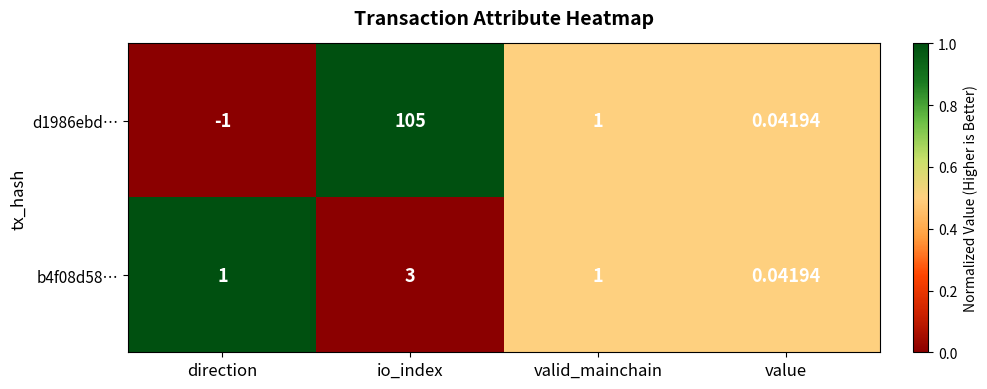

Is the value of d1986ebd… at valid_mainchain greater than the value of b4f08d58… at value?

Yes